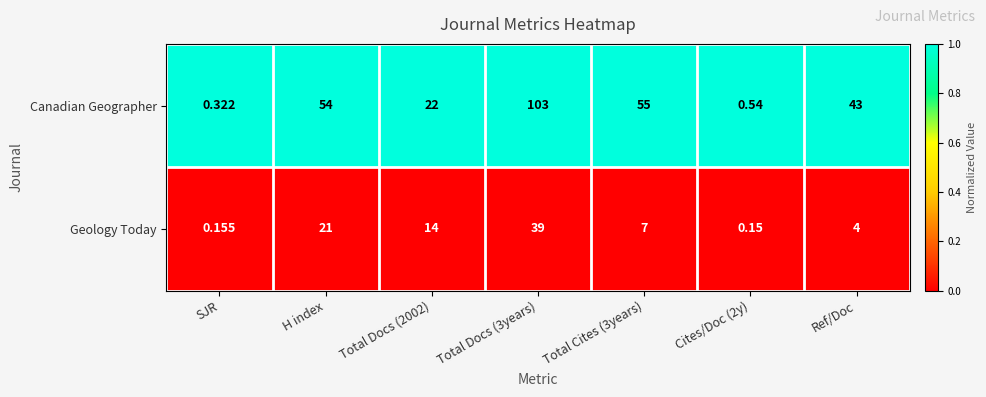

Which series has the widest spread of values?

Canadian Geographer